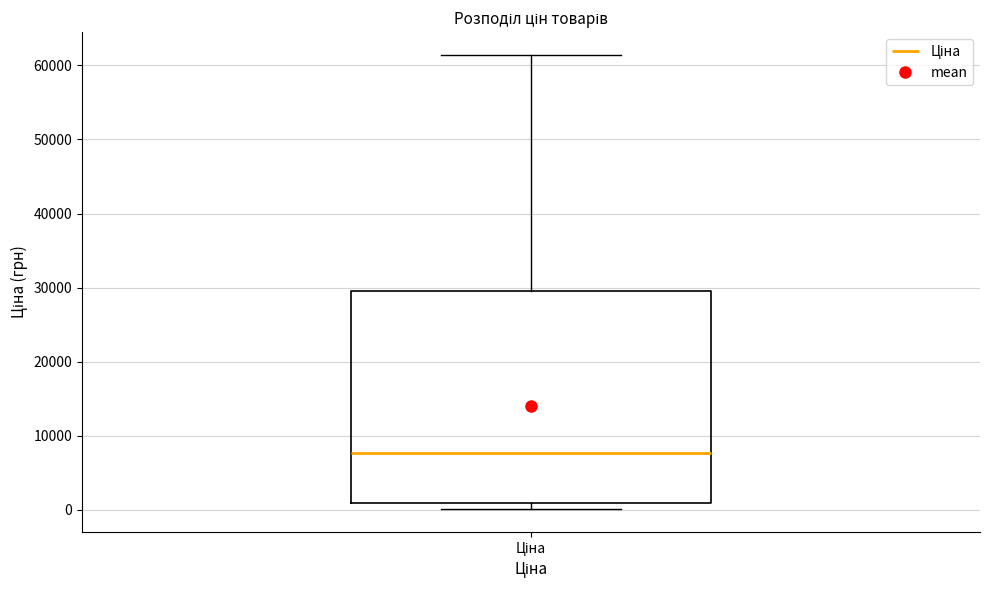

Transcribe this box plot: give where the median line is, the range the box spans, and where the two whiskers end, as read against the y-axis. The values are not printed on the chart, so give them approximately, as read against the axis.

median 8000, box 1000 to 29000, whiskers 0 to 61000